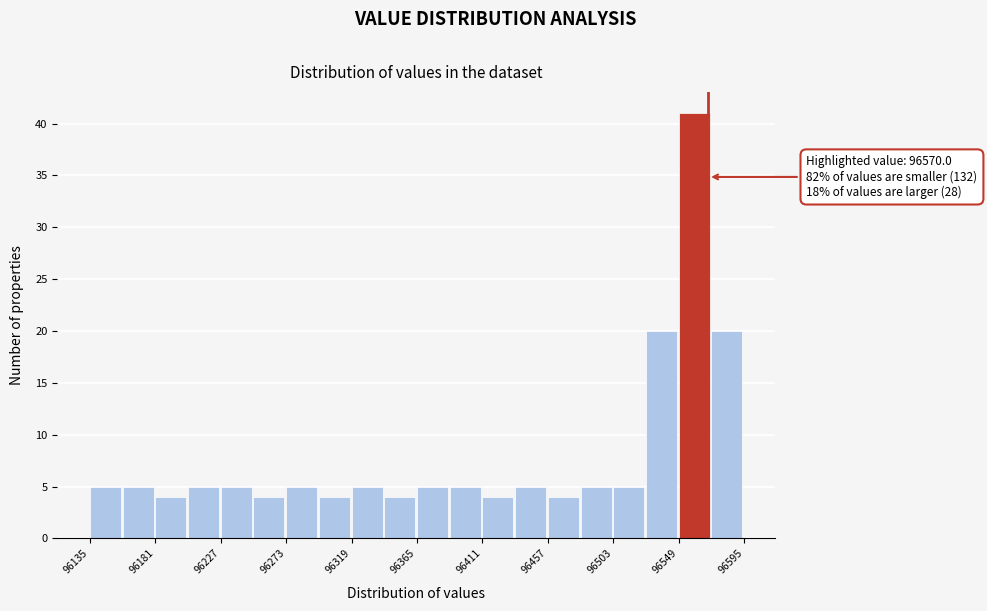

Over which range of the x-axis is the bar tallest?

96550 to 96570